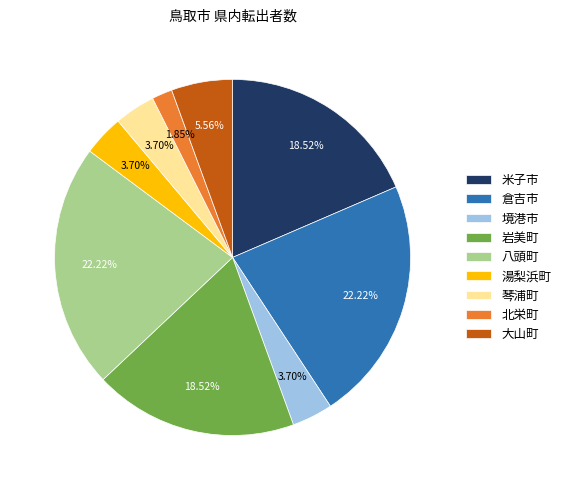

To the nearest percent, what portion does 境港市 represent?

4%